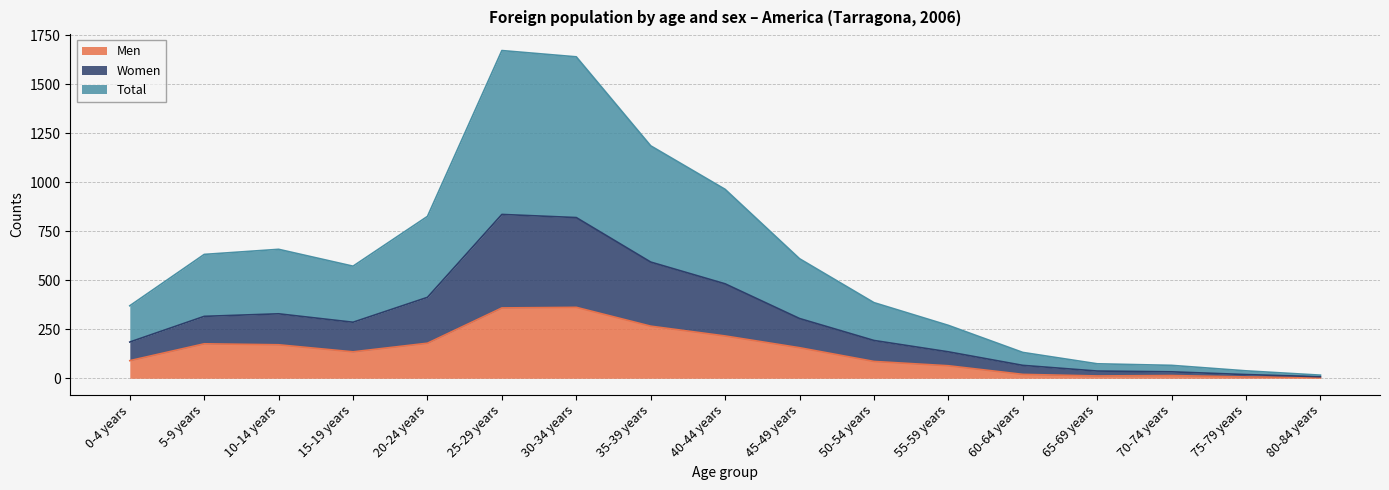

What is the sum of the Total values at 50-54 years and 0-4 years?

756